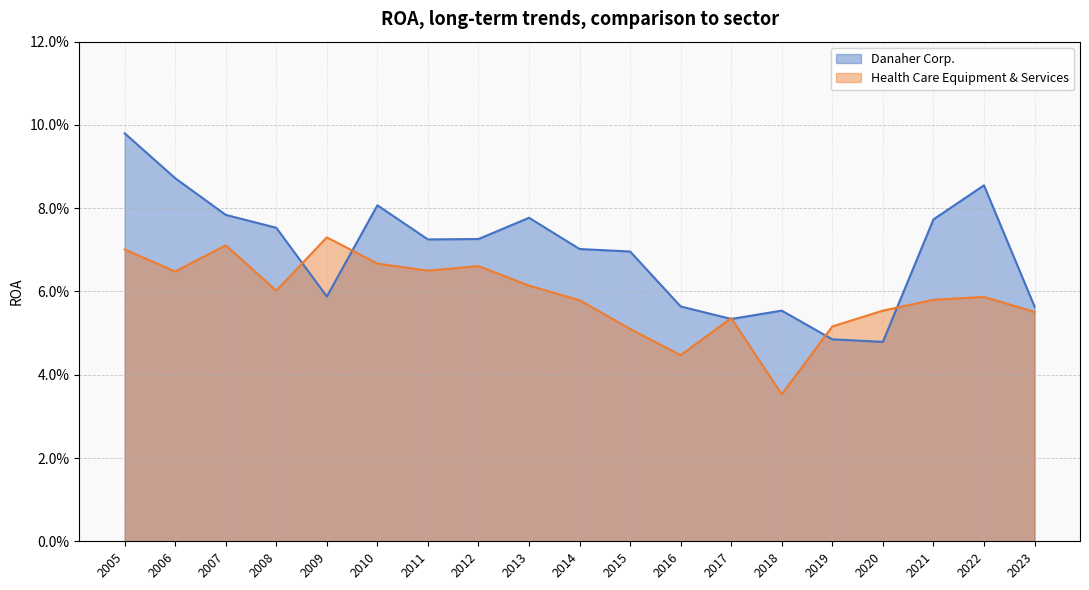

Reading left to right, list all the values displayed in this chart.

Danaher Corp.: 0.1	0.1	0.1	0.0	0.0	0.1	0.1	0.1	0.1	0.1	0.1	0.1	0.1	0.1	0.1	0.1	0.1	0.1	0.1
Health Care Equipment & Services: 0.1	0.1	0.1	0.1	0.1	0.0	0.1	0.0	0.1	0.1	0.1	0.1	0.1	0.1	0.1	0.1	0.1	0.1	0.1